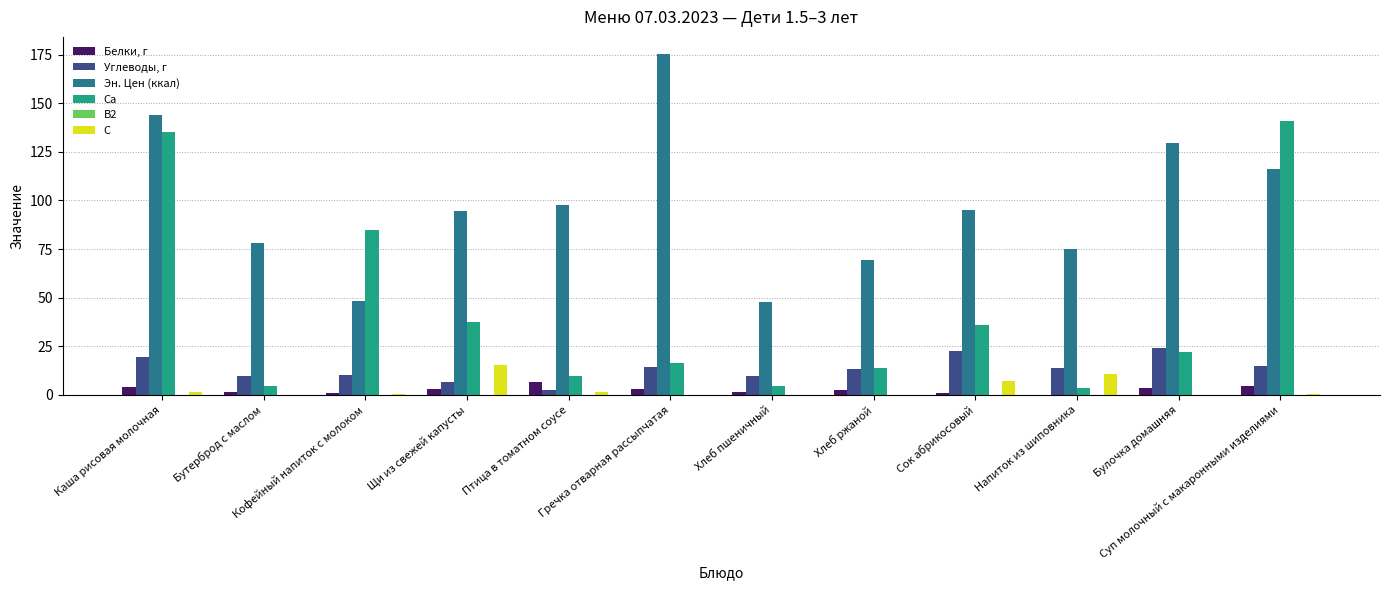

What is the sum of all Эн. Цен (ккал) values?

1171.0